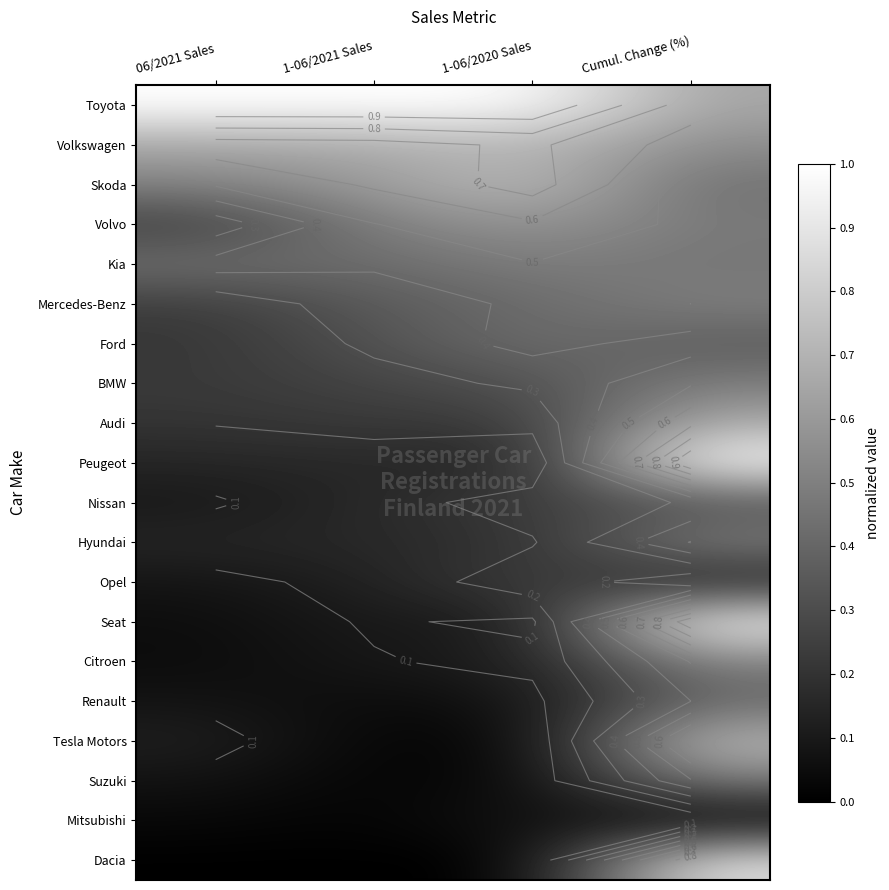

What is the maximum value for Mitsubishi?

0.1